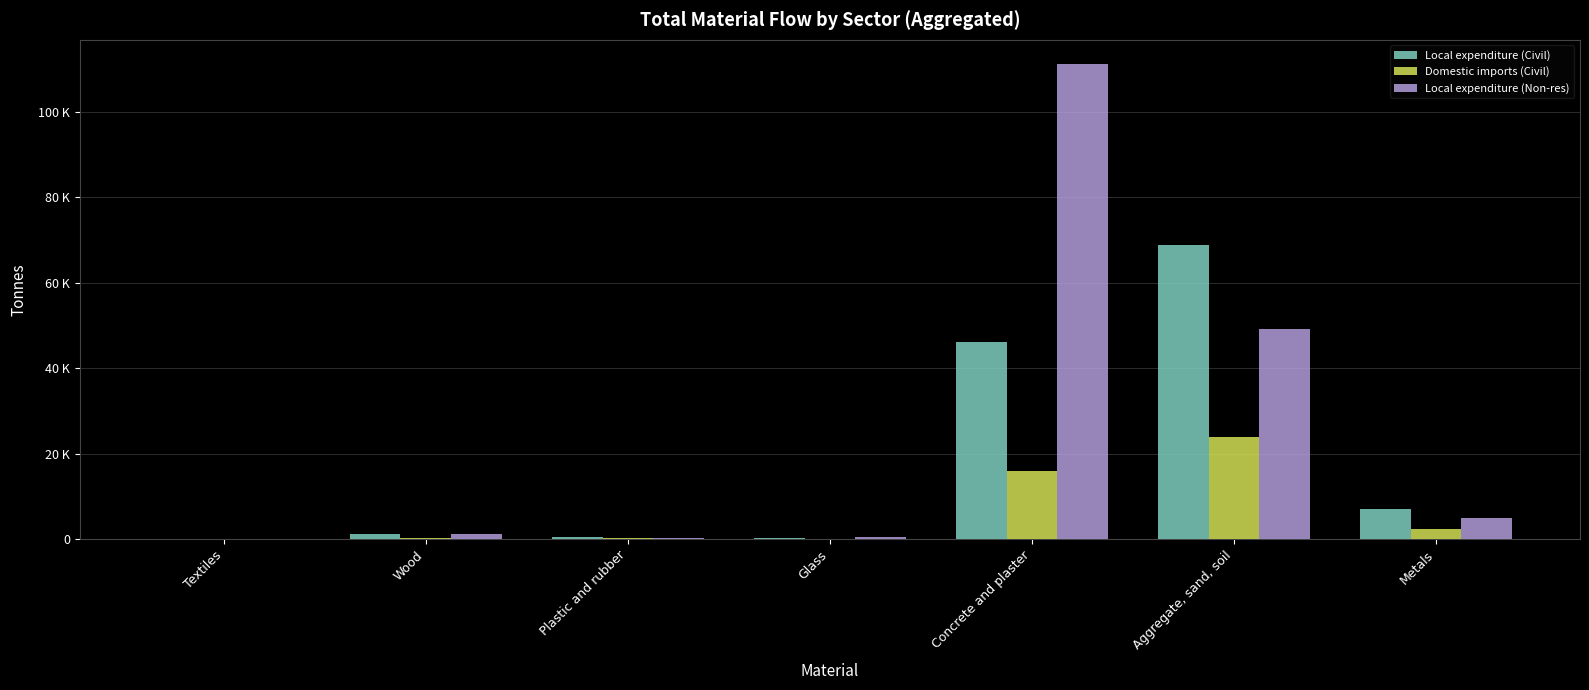

Reading left to right, extract all data points from this chart.

Local expenditure (Civil): 10.0	1081.0	420.5	228.2	46127.7	68778.1	7062.5
Domestic imports (Civil): 3.5	375.9	146.2	79.4	16042.1	23919.4	2456.2
Local expenditure (Non-res): 38.1	1287.9	225.9	390.0	111318.8	49245.0	4925.6